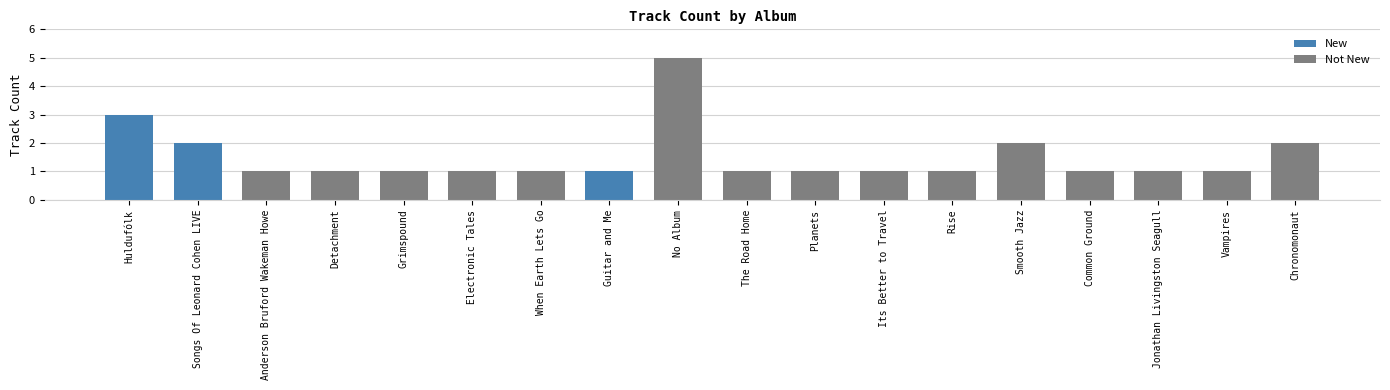

How many bars are there in total?

18